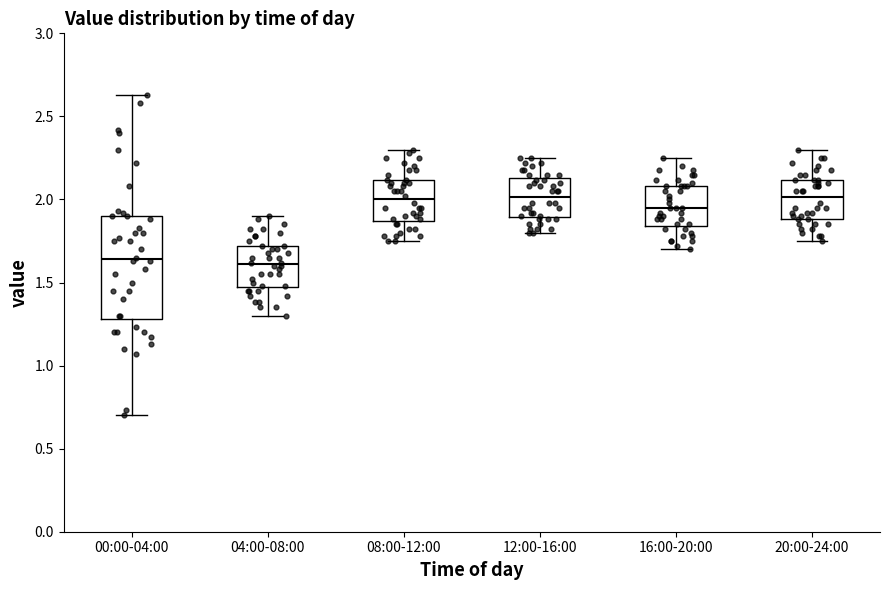

Reading left to right, transcribe this box plot: for each box, give where its median line is, the range the box spans, and where its two whiskers end, as read against the y-axis. The values are not printed on the chart, so give them approximately, as read against the axis.

00:00-04:00: median 1.65, box 1.30 to 1.90, whiskers 0.70 to 2.65
04:00-08:00: median 1.60, box 1.45 to 1.70, whiskers 1.30 to 1.90
08:00-12:00: median 2.00, box 1.85 to 2.10, whiskers 1.75 to 2.30
12:00-16:00: median 2.00, box 1.90 to 2.15, whiskers 1.80 to 2.25
16:00-20:00: median 1.95, box 1.85 to 2.10, whiskers 1.70 to 2.25
20:00-24:00: median 2.00, box 1.90 to 2.10, whiskers 1.75 to 2.30